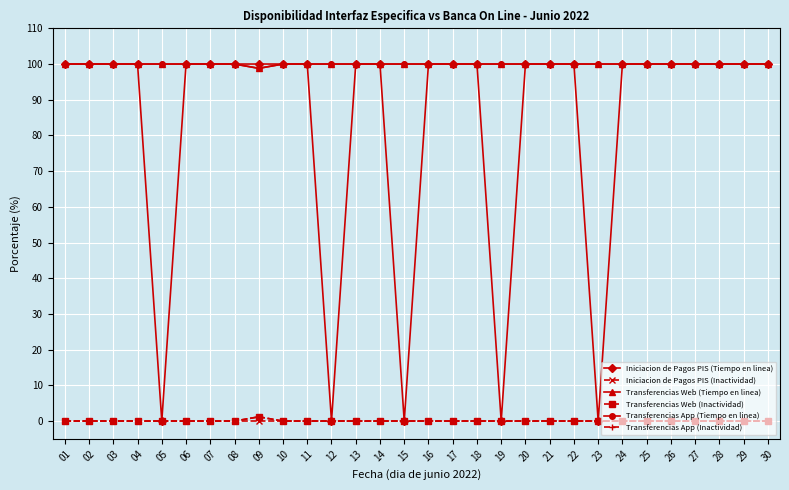

Is it true that Iniciacion de Pagos PIS (Tiempo en linea) equals 42.2 at 09?

False